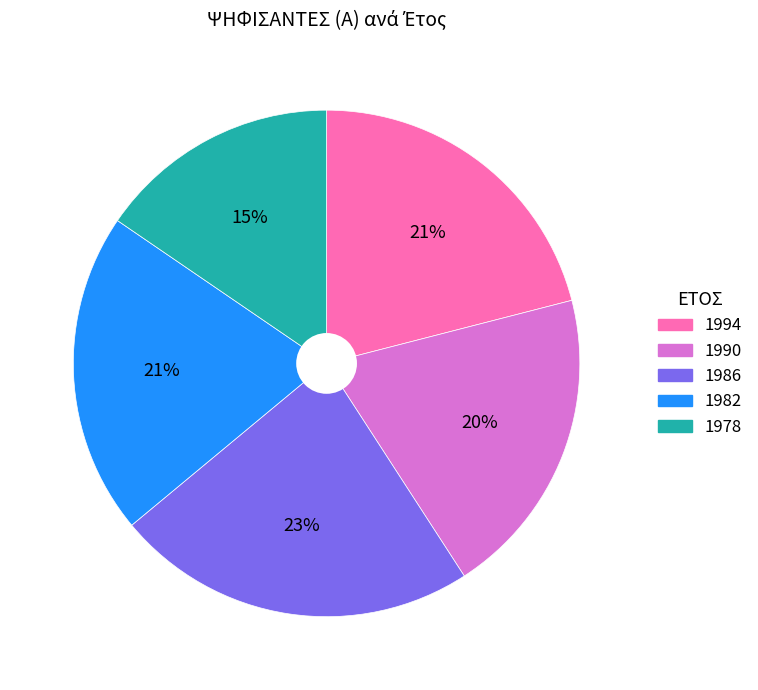

To the nearest percent, what is the difference between the 1986 and 1978 slice percentages?

8%